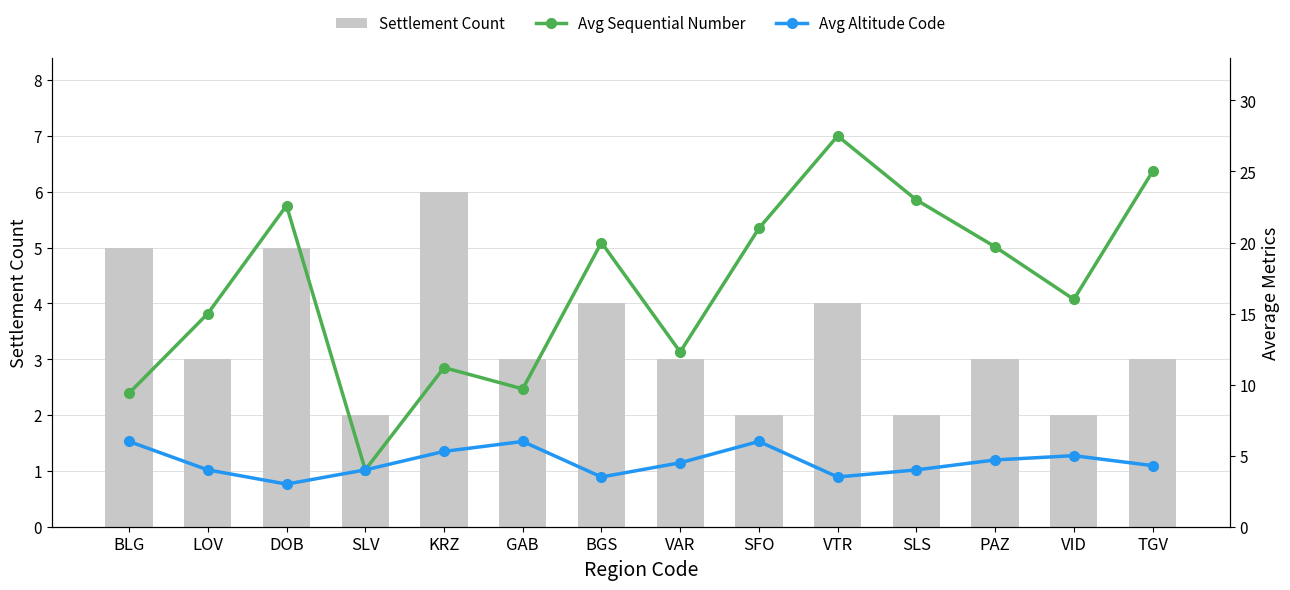

At which category does the chart reach its minimum across all series?

SLV